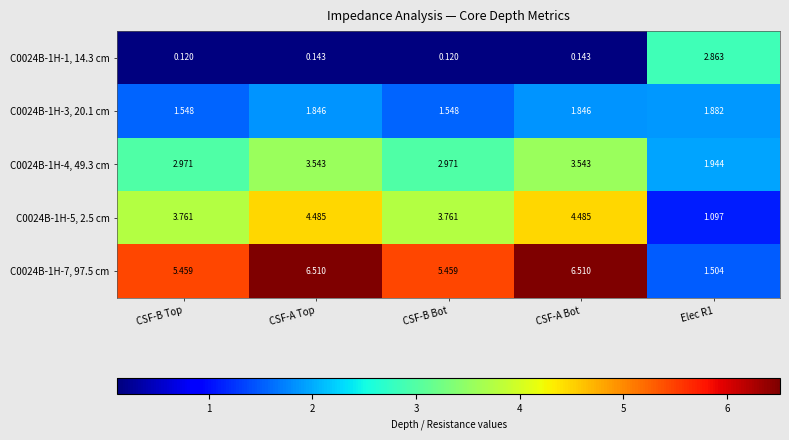

Is the value of C0024B-1H-7, 97.5 cm at CSF-B Top greater than the value of C0024B-1H-5, 2.5 cm at CSF-A Top?

Yes